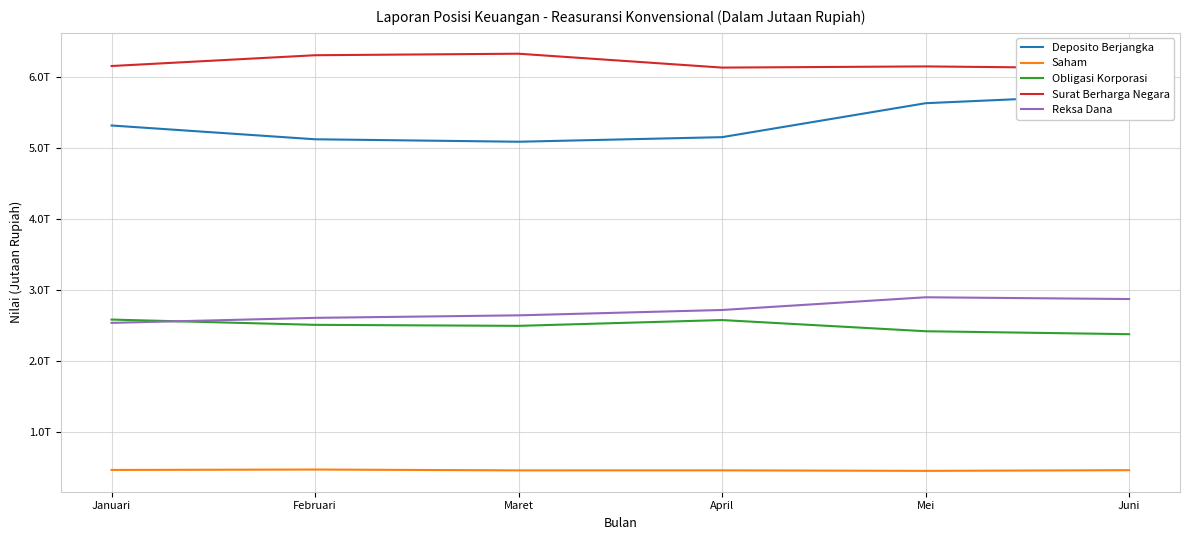

The value of Obligasi Korporasi at April is 2574520.1. True or false?

True